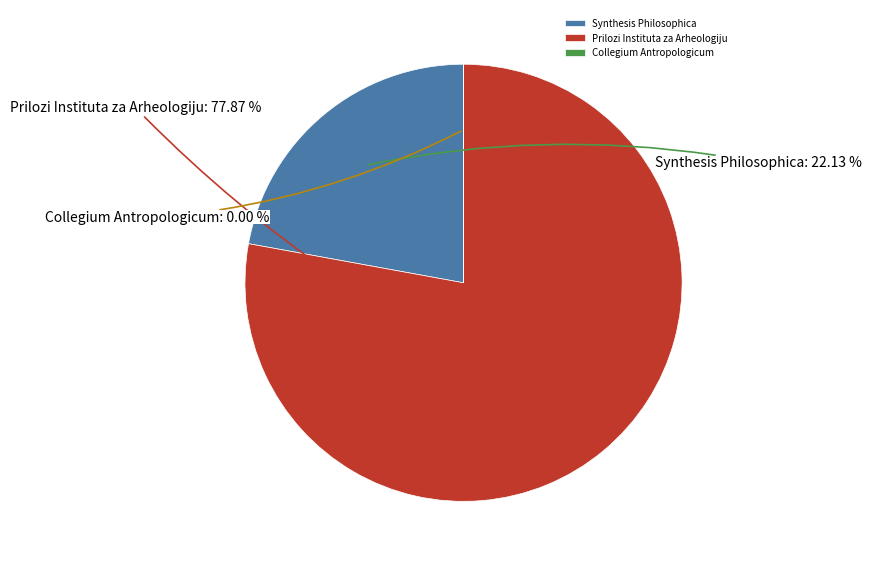

What is the largest slice in the pie chart?

Prilozi Instituta za Arheologiju